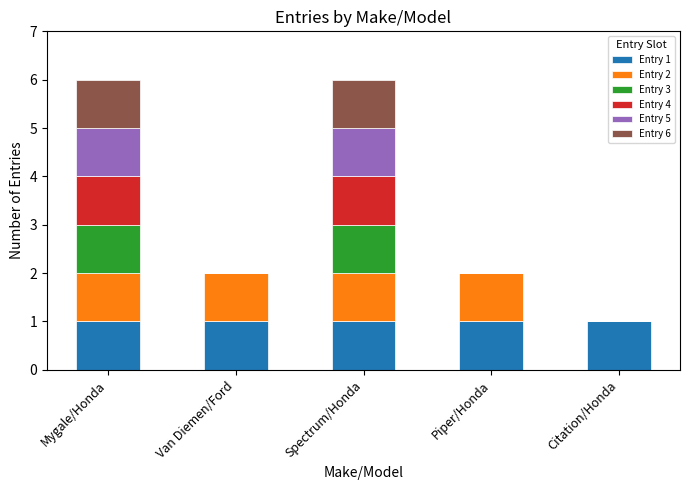

True or false: Entry 1 has a value of 1 at Van Diemen/Ford.

True